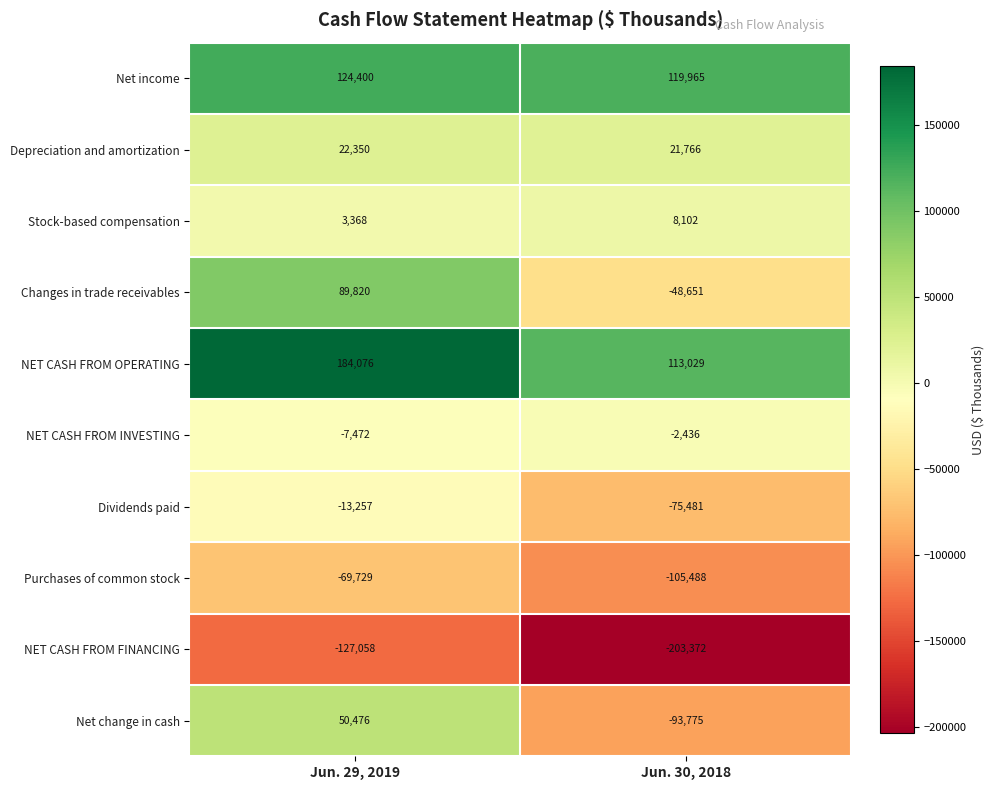

List the series in order of their peak value, highest first.

NET CASH FROM OPERATING, Net income, Changes in trade receivables, Net change in cash, Depreciation and amortization, Stock-based compensation, NET CASH FROM INVESTING, Dividends paid, Purchases of common stock, NET CASH FROM FINANCING